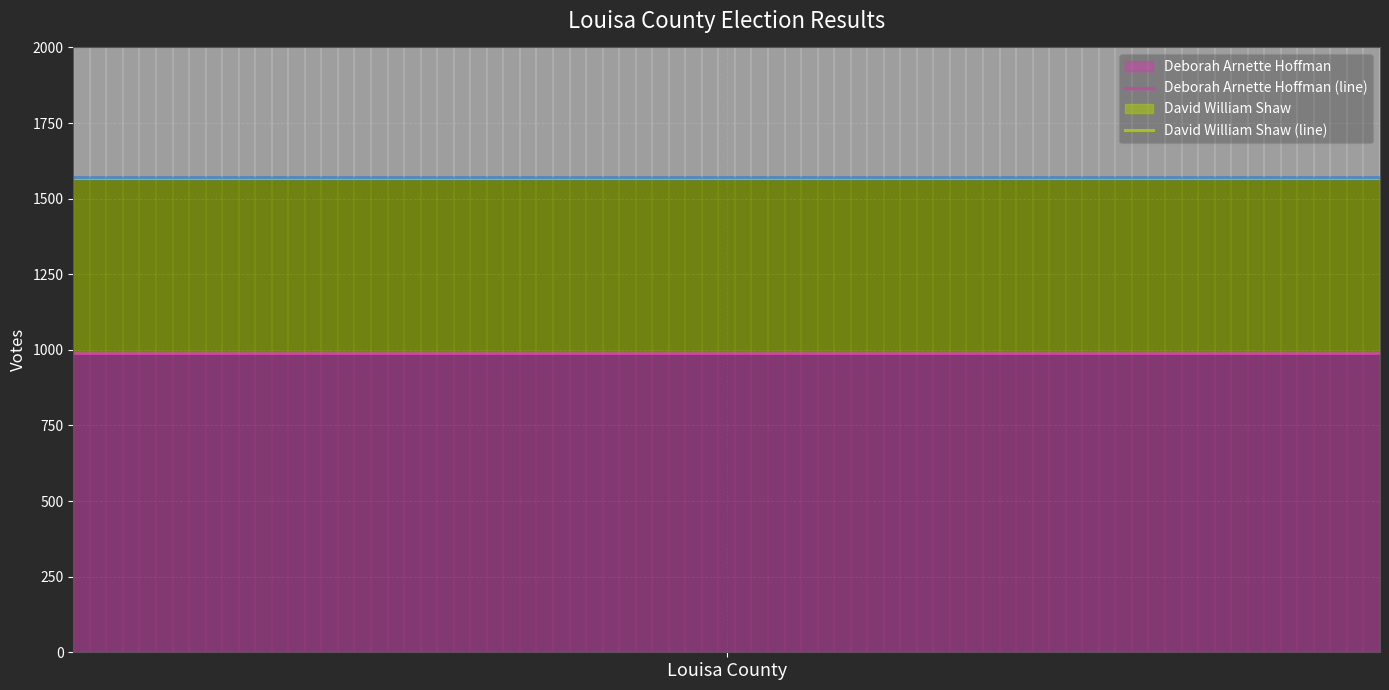

What is the total value across all series at Louisa County?

7273